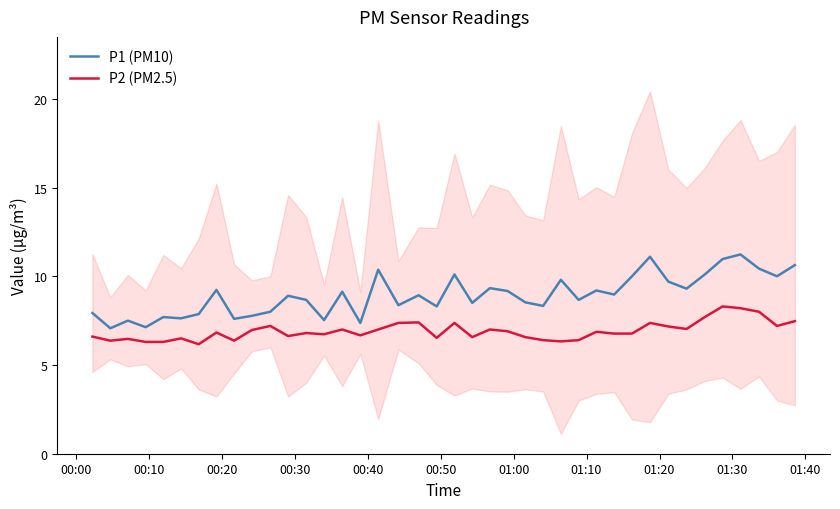

What is the minimum value for P1 (PM10)?

7.1